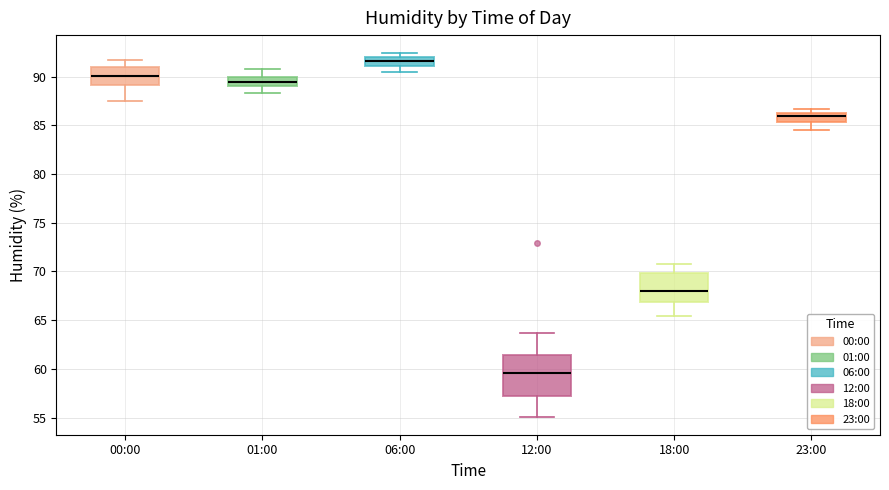

Where is the upper edge of the box for 23:00 on the y-axis? The values are not printed on the chart, so give them approximately, as read against the axis.

86.5